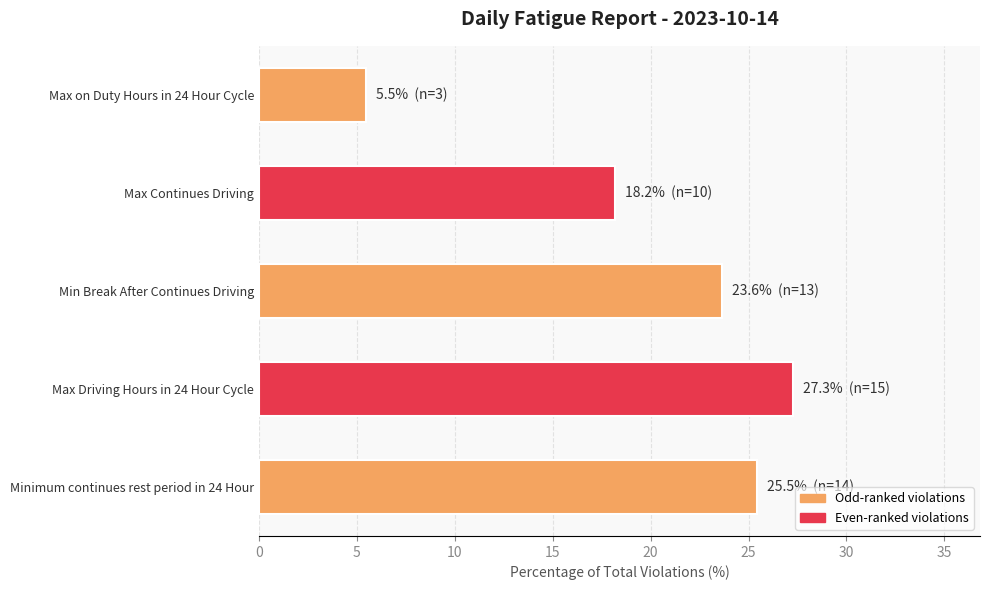

The chart shows a value of 9.6 at Max on Duty Hours in 24 Hour Cycle. True or false?

False